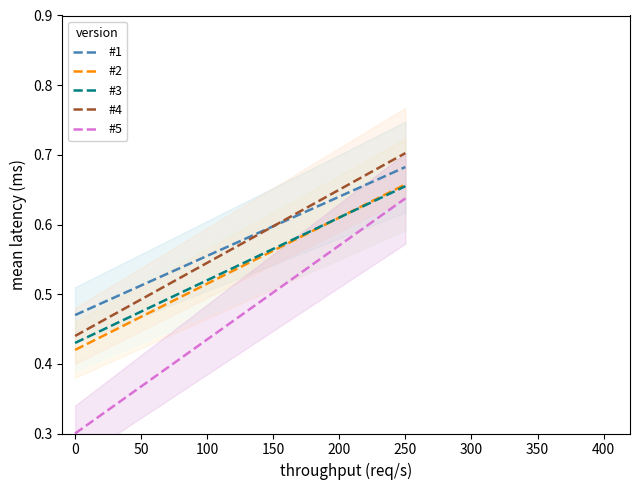

The value of #4 at 200 is 0.3. True or false?

False